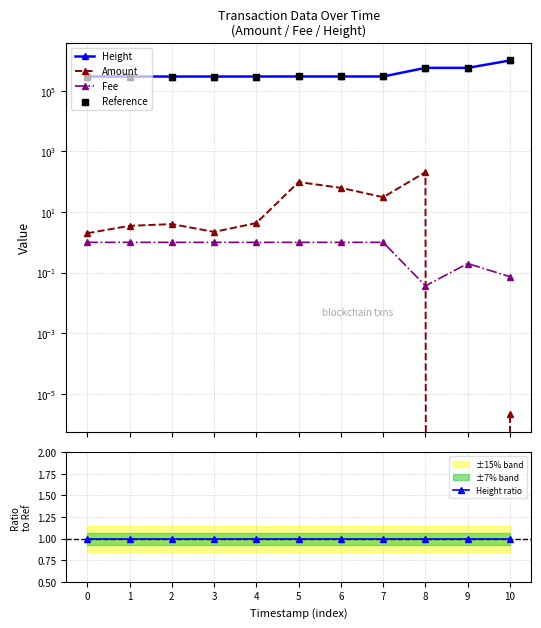

Which series has the largest Y range (max minus min)?

Height